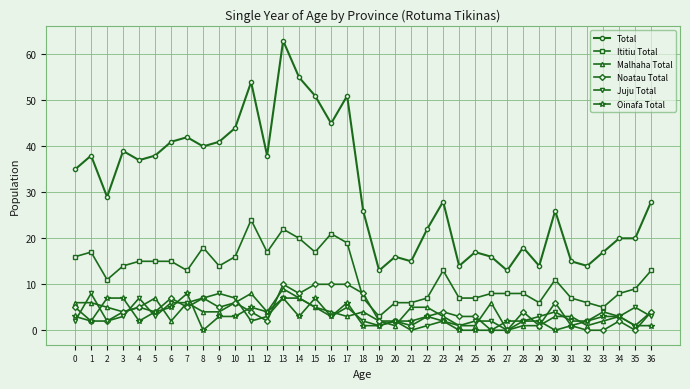

Reading left to right, list all the values displayed in this chart.

Total: 35	38	29	39	37	38	41	42	40	41	44	54	38	63	55	51	45	51	26	13	16	15	22	28	14	17	16	13	18	14	26	15	14	17	20	20	28
Ititiu Total: 16	17	11	14	15	15	15	13	18	14	16	24	17	22	20	17	21	19	7	3	6	6	7	13	7	7	8	8	8	6	11	7	6	5	8	9	13
Malhaha Total: 6	6	5	4	5	7	2	6	4	4	6	8	4	9	7	5	4	3	4	2	1	5	5	3	1	1	6	0	1	1	3	3	1	2	3	1	4
Noatau Total: 5	2	2	4	5	4	7	5	7	5	6	4	2	10	8	10	10	10	8	2	2	1	3	4	3	3	0	0	4	1	6	1	0	0	2	0	4
Juju Total: 2	8	2	3	7	3	6	6	7	8	7	2	3	7	7	5	3	5	2	1	2	0	1	2	1	2	2	0	2	3	4	2	2	4	3	5	3
Oinafa Total: 3	2	7	7	2	4	5	8	0	3	3	5	4	7	3	7	3	6	1	1	2	2	3	2	0	0	0	2	2	2	0	1	2	3	3	1	1